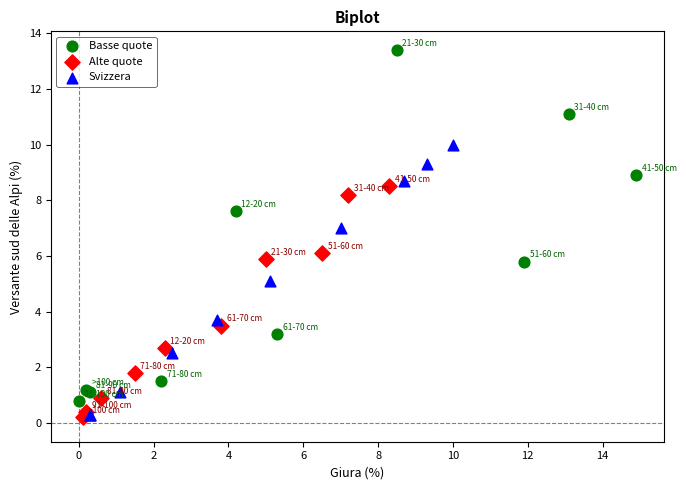

Which series has the widest spread of Y values?

Basse quote